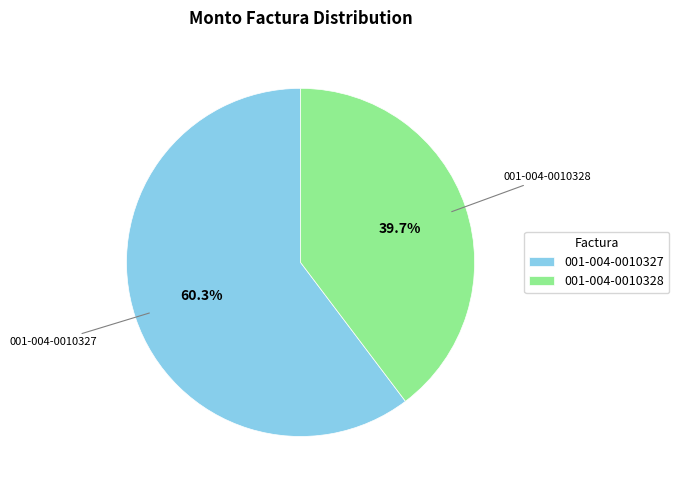

To the nearest percent, what percentage of the pie is 001-004-0010327?

60%